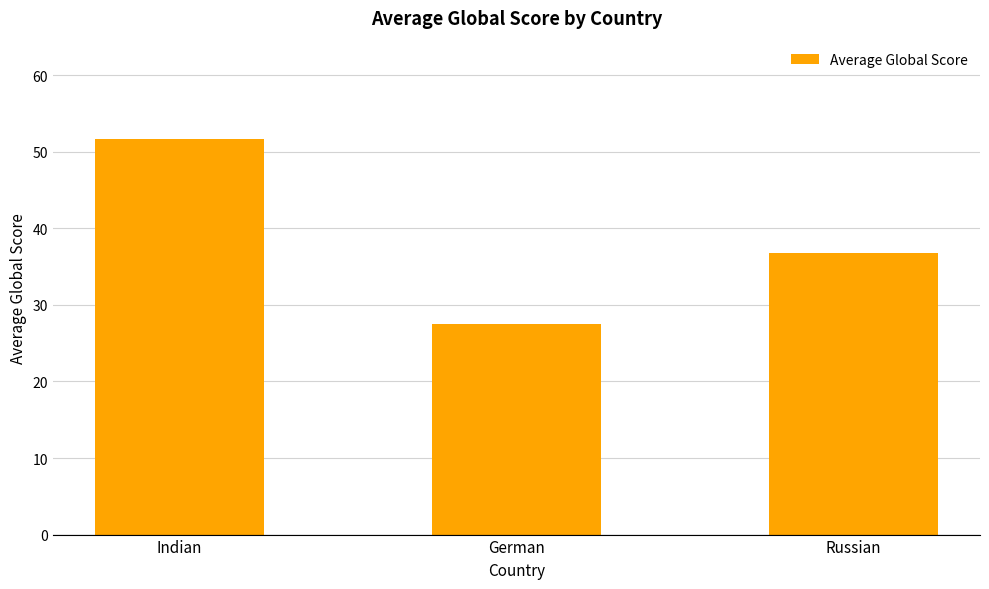

What is the label of the 3rd bar from the left?

Russian